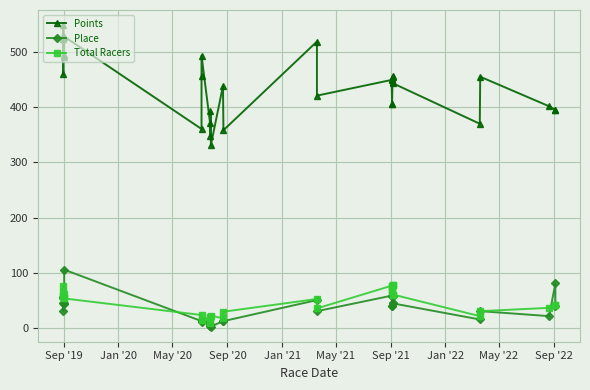

Reading left to right, transcribe all the data shown in this chart.

Points: 522.4	459.2	548.1	528.2	493.9	490.1	527.4	360.3	456.8	493.0	371.8	348.2	392.1	331.8	438.2	358.0	518.4	420.6	449.0	451.2	406.1	406.0	453.4	455.6	444.7	442.8	369.7	454.8	401.4	394.9	394.9
Place: 46.0	32.0	56.0	55.0	45.0	44.0	106.0	13.0	11.0	14.0	7.0	4.0	5.0	3.0	13.0	13.0	51.0	31.0	59.0	59.0	41.0	41.0	58.0	58.0	45.0	45.0	16.0	31.0	22.0	81.0	40.0
Total Racers: 66.0	59.0	59.0	77.0	62.0	54.0	54.0	24.0	15.0	15.0	19.0	21.0	9.0	23.0	18.0	30.0	53.0	36.0	77.0	77.0	68.0	68.0	78.0	78.0	61.0	61.0	22.0	31.0	37.0	43.0	43.0